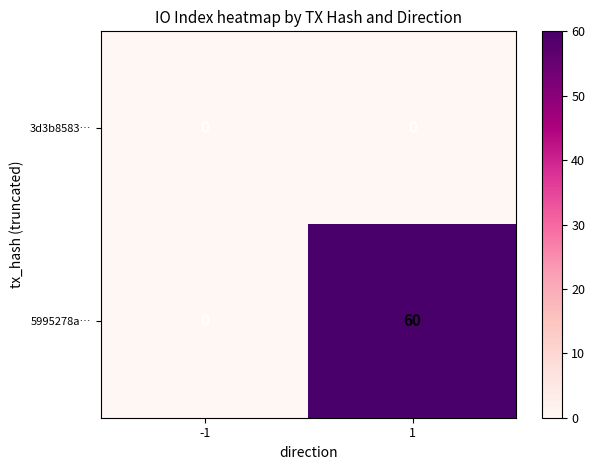

What is the sum of all 5995278a… values?

60